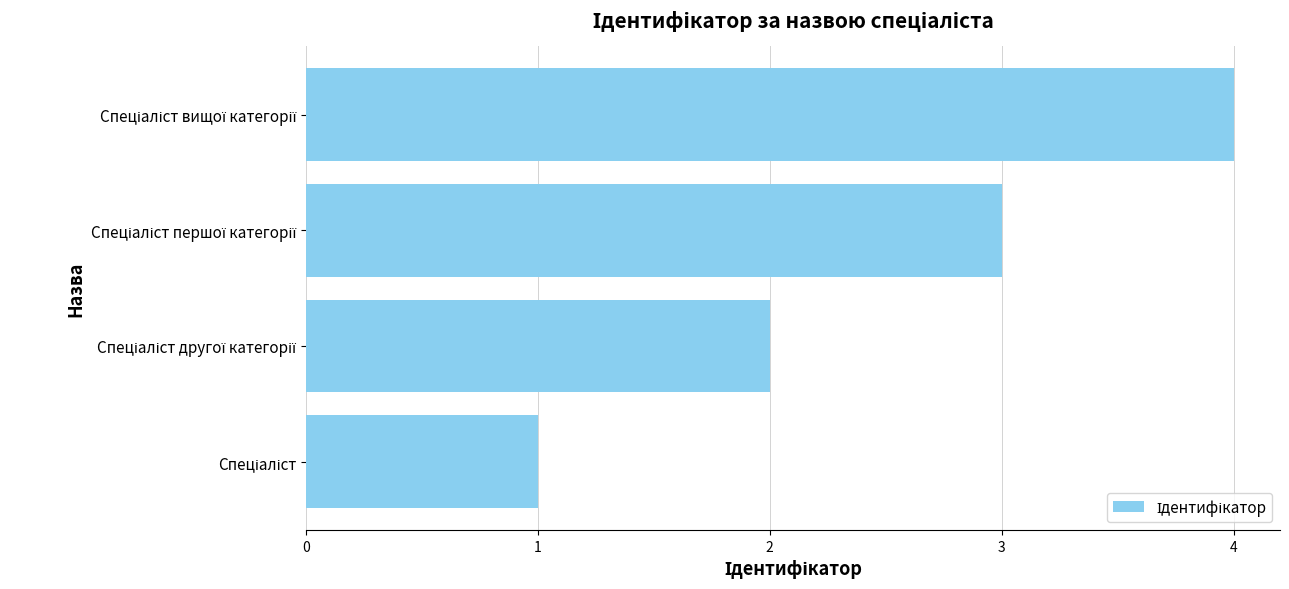

What is the greatest value displayed?

4